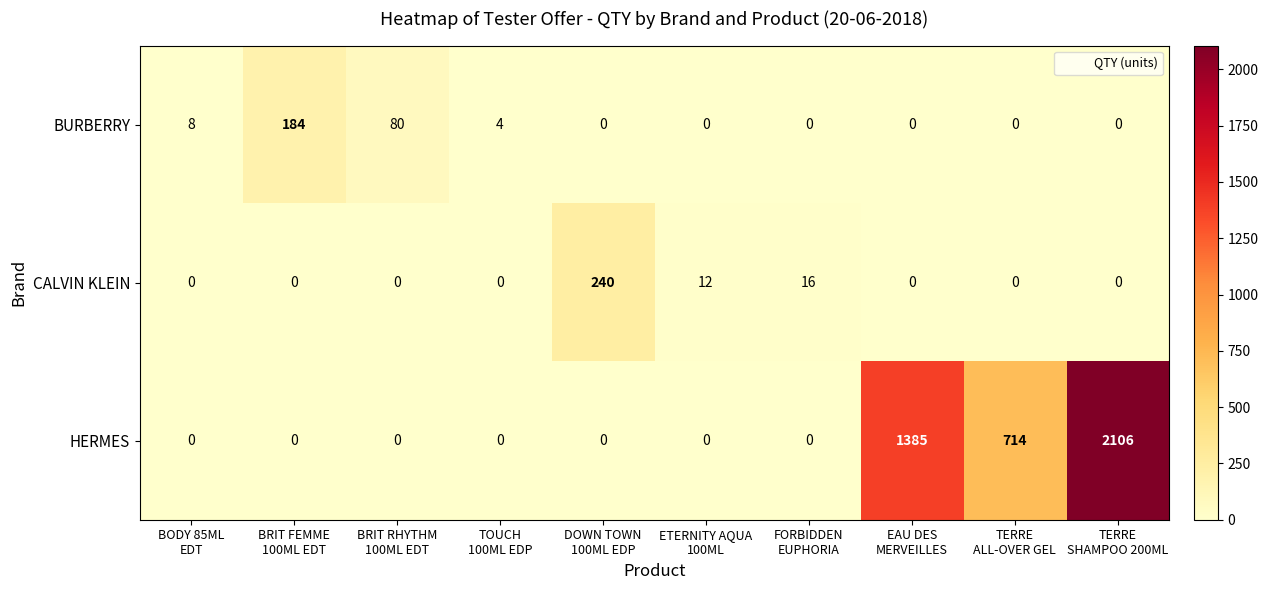

Which series changed the most between TOUCH
100ML EDP and EAU DES
MERVEILLES?

HERMES